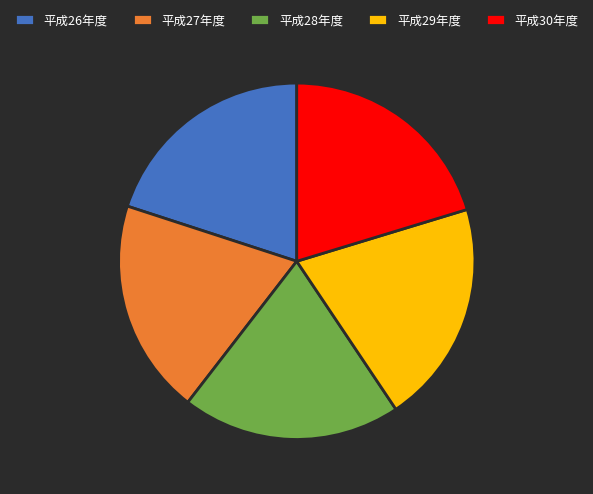

Is it true that 平成29年度 is 26% of the pie?

False